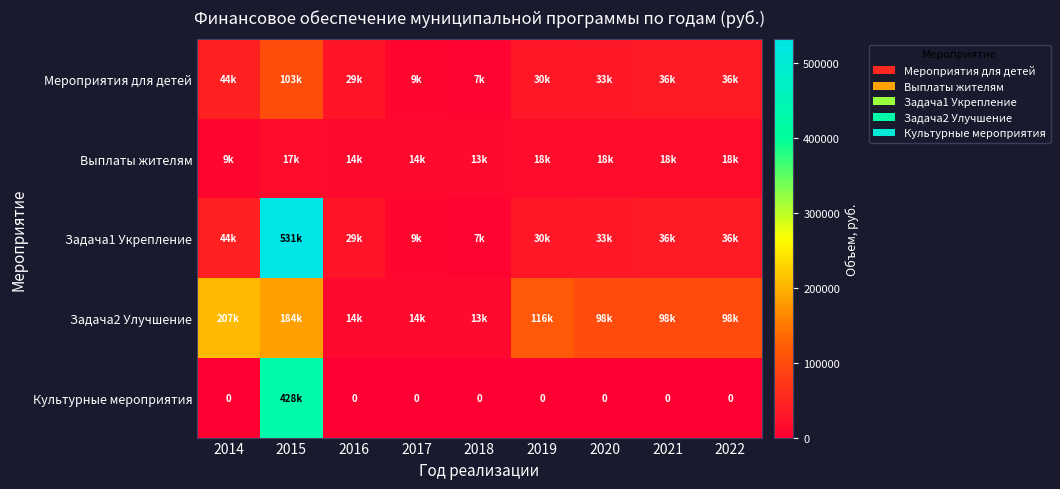

The Выплаты жителям series shows 18000.0 at 2022. True or false?

True